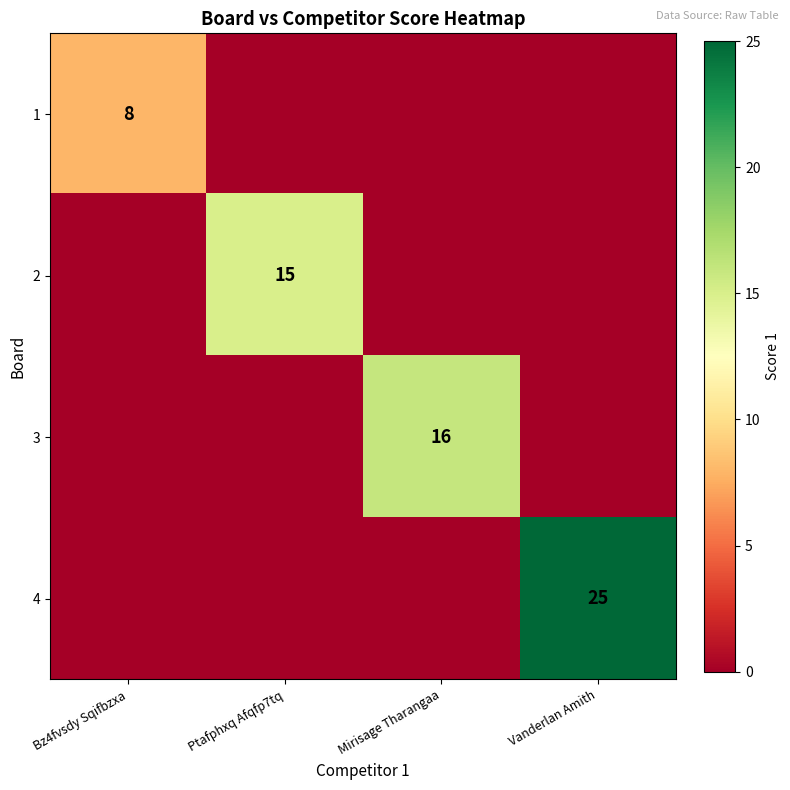

Rank the series at Vanderlan Amith from lowest to highest value.

1, 2, 3, 4